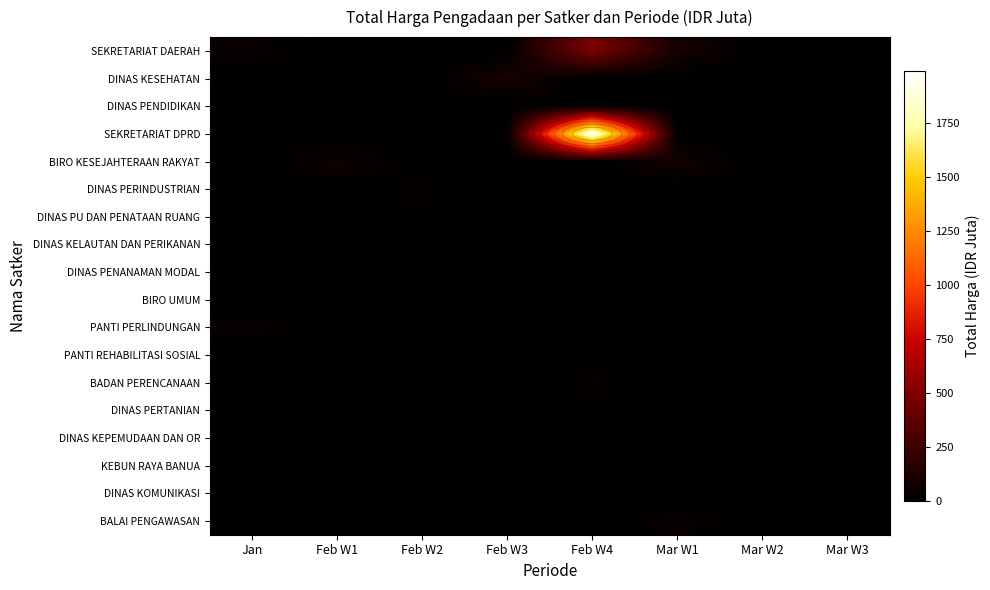

Which series has the largest total across all categories?

SEKRETARIAT DPRD